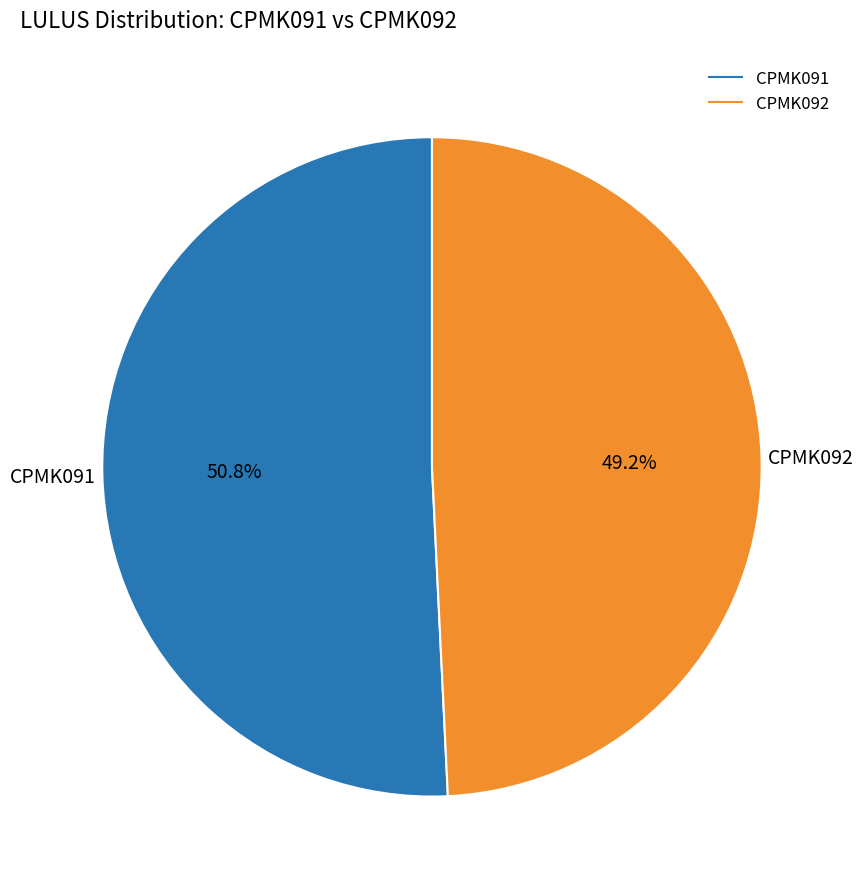

Which slice represents more than half of the pie?

CPMK091